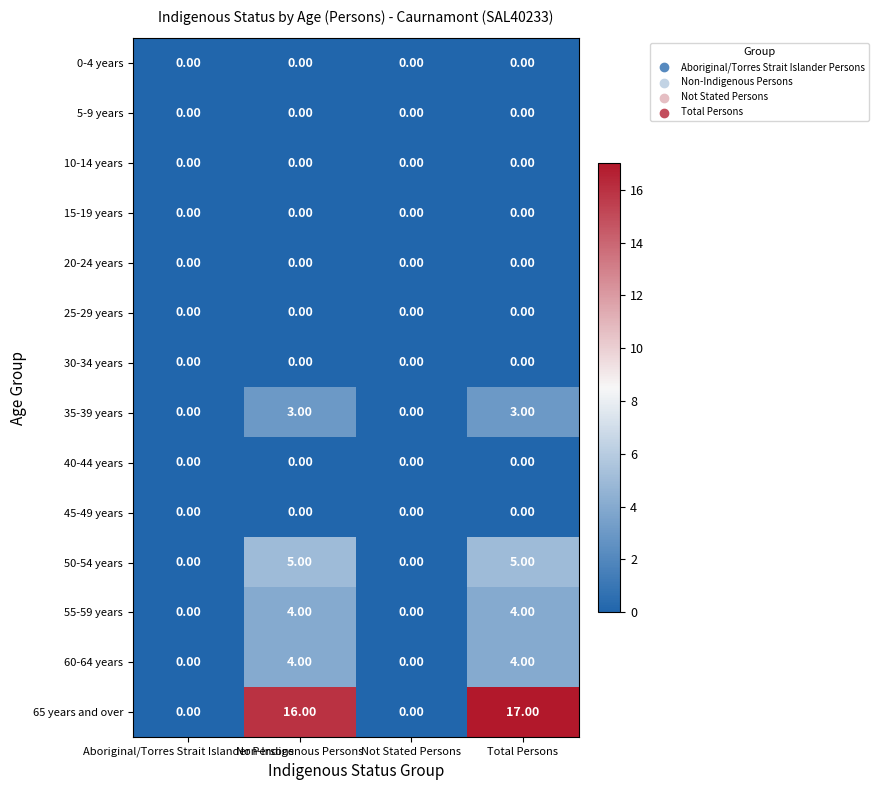

Which series has the widest spread of values?

65 years and over